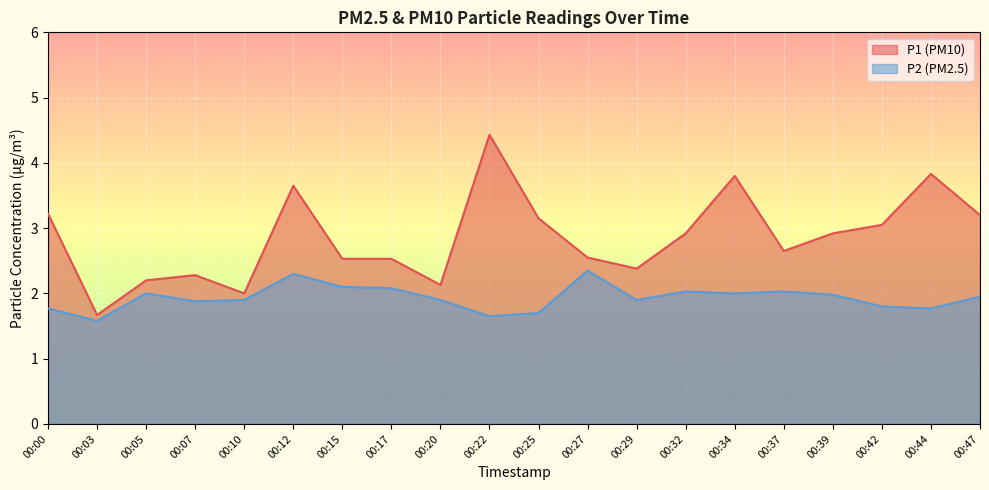

What is the minimum value for P2?

1.6